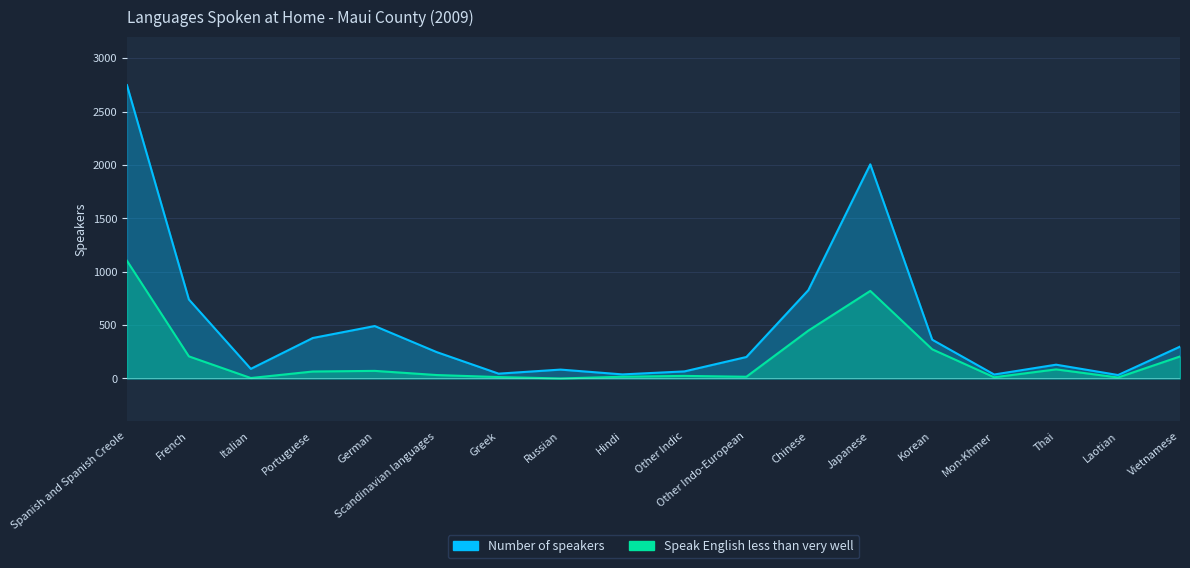

What is the average value of the Speak English less than very well series?

189